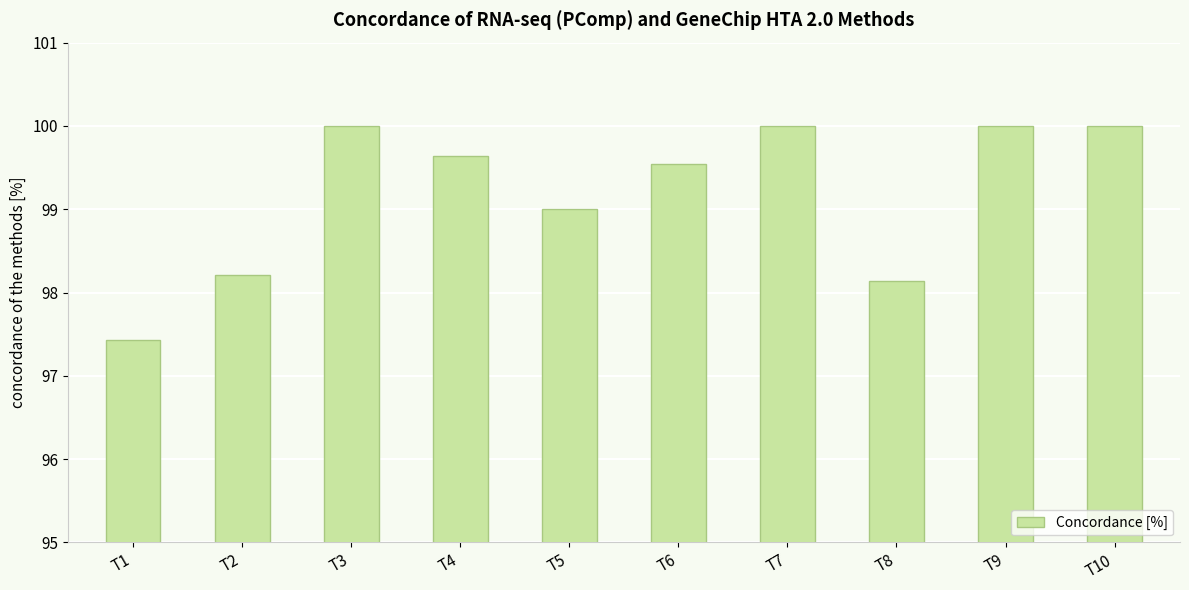

What is the difference between the values at T5 and T7?

1.0